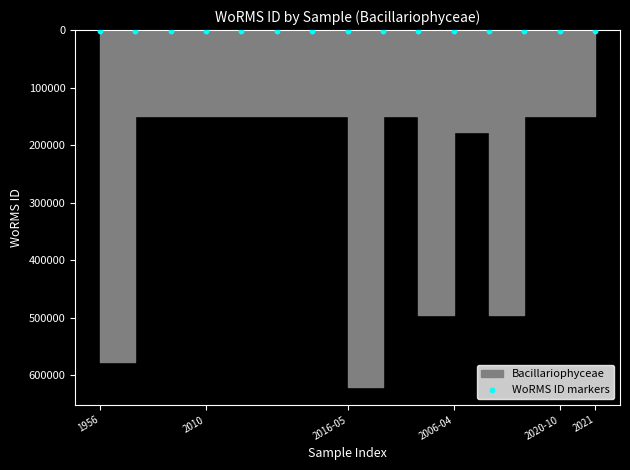

What is the change in value from No date to 2006-03?

+346006